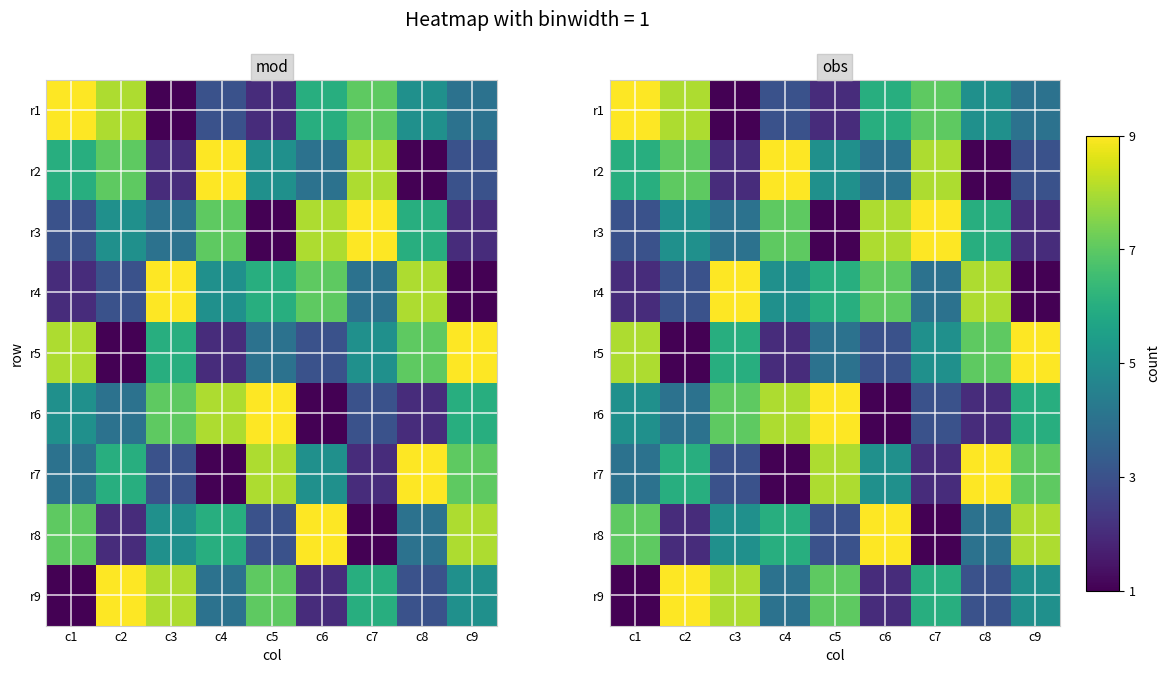

How many distinct data groups are displayed?

9